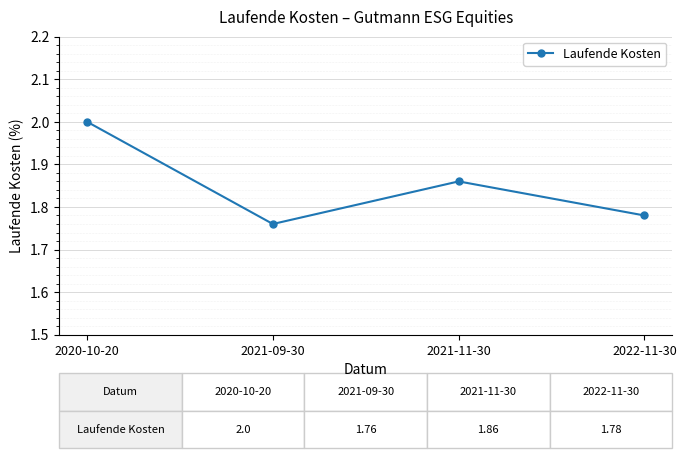

List the labels in order of value, largest first.

2020-10-20, 2021-11-30, 2022-11-30, 2021-09-30